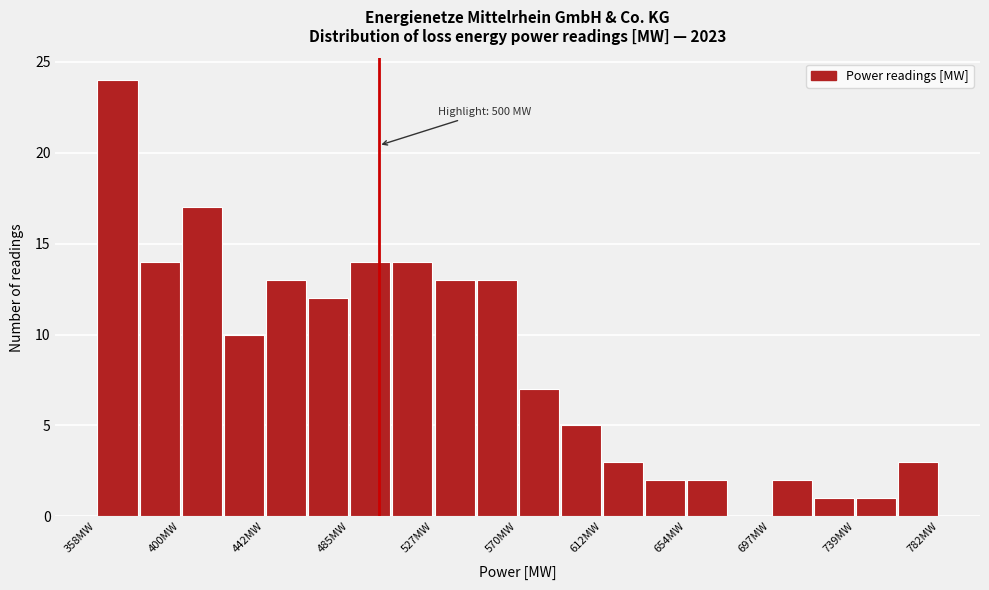

Which range on the x-axis has the tallest bar?

360 to 380